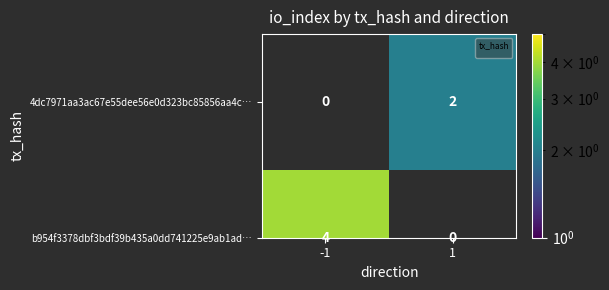

True or false: the data shows 2 at 1.

True